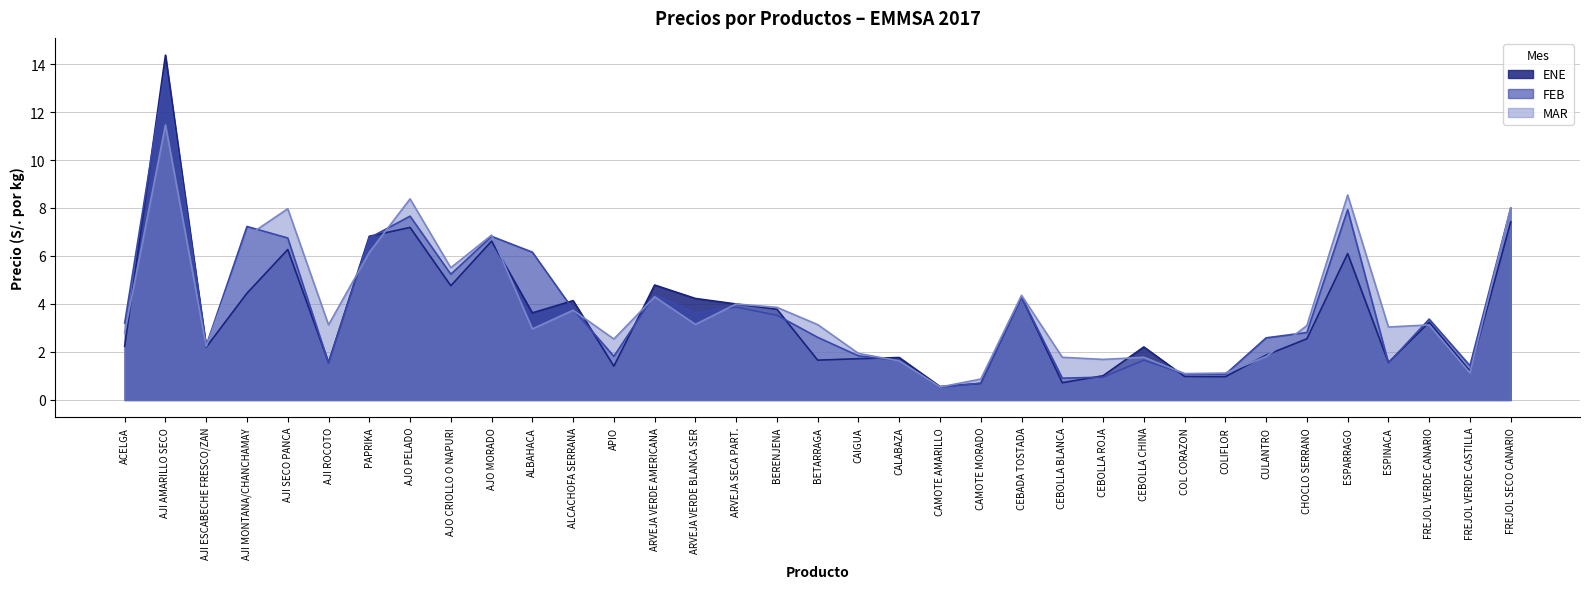

Where is the first local minimum for MAR?

AJI ESCABECHE FRESCO/ZAN